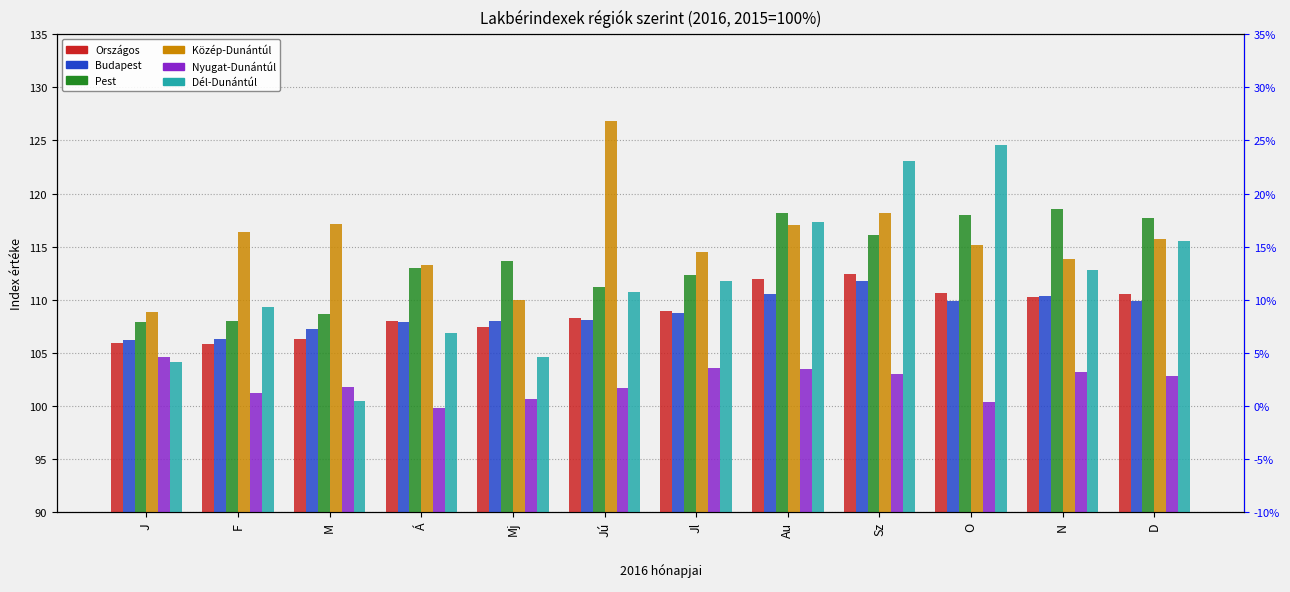

True or false: Budapest has a value of 108.8 at Jl.

True